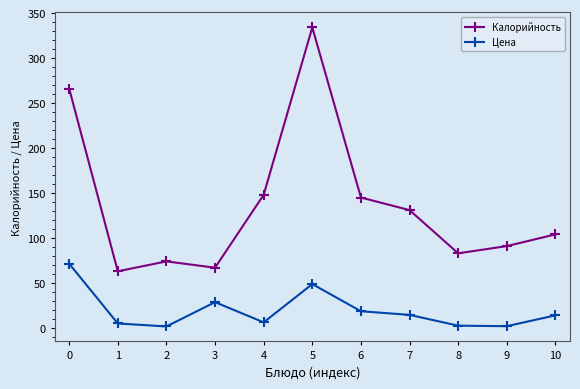

At which category is the sum across all series the highest?

5